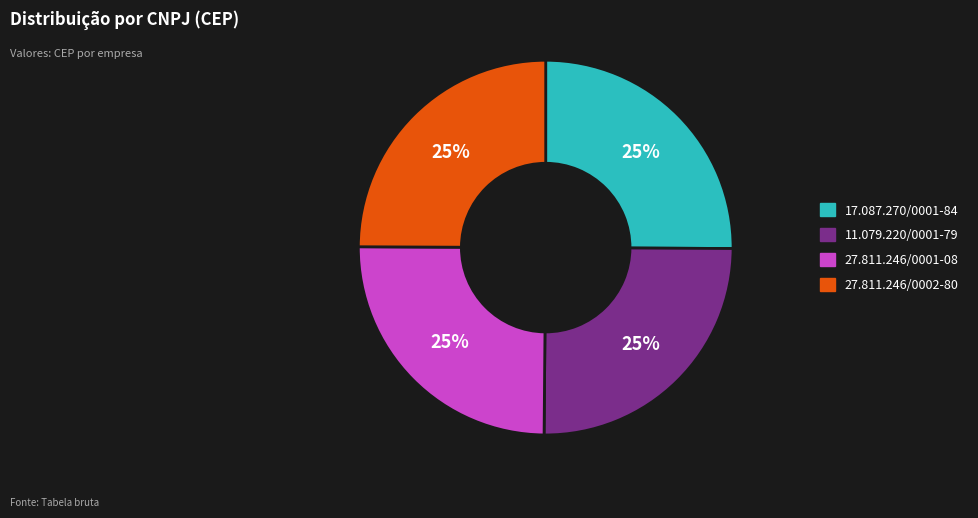

To the nearest percent, what is the average slice percentage?

25%